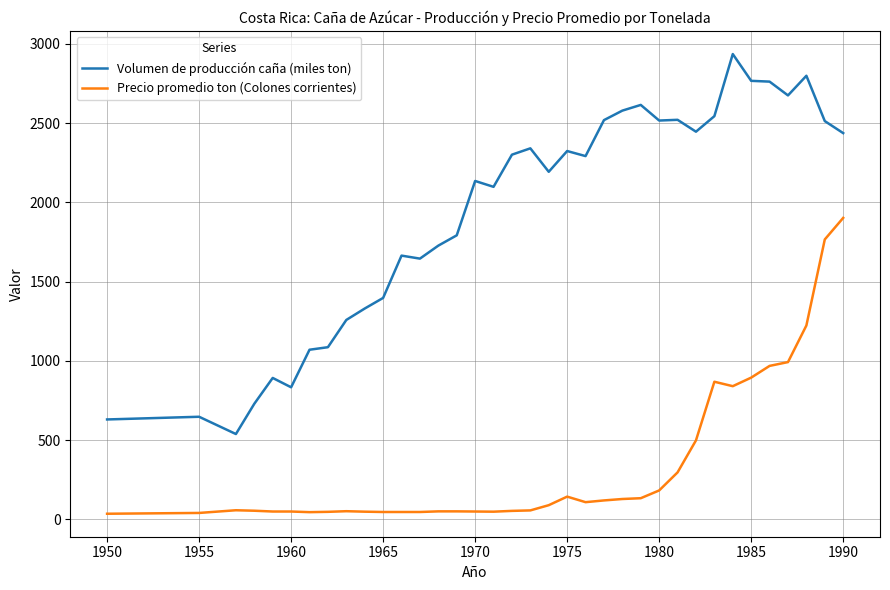

Which series has the largest range (max minus min)?

Volumen de producción caña (miles ton)